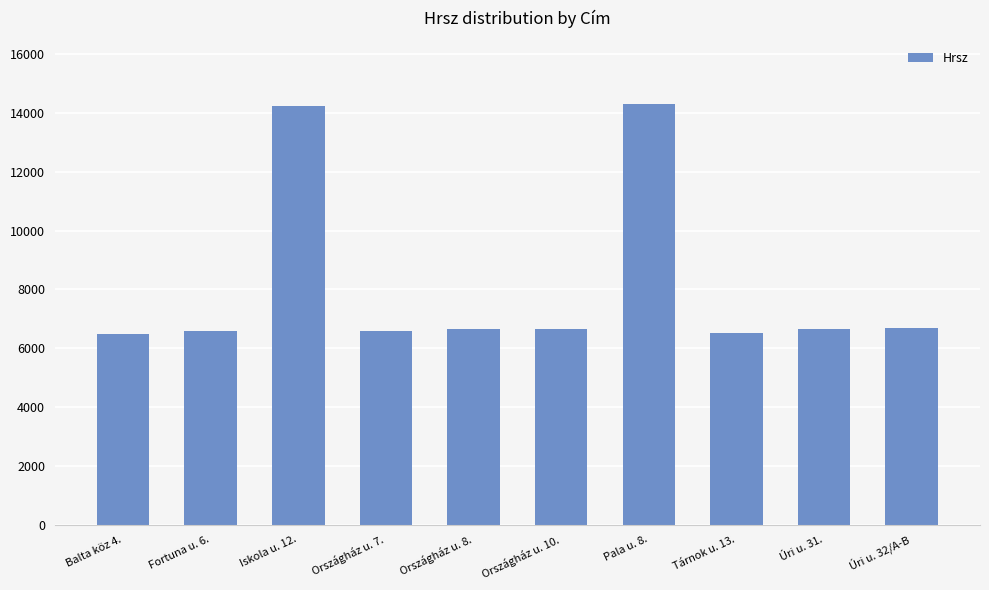

The chart shows a value of 6662 at Országház u. 10.. True or false?

True